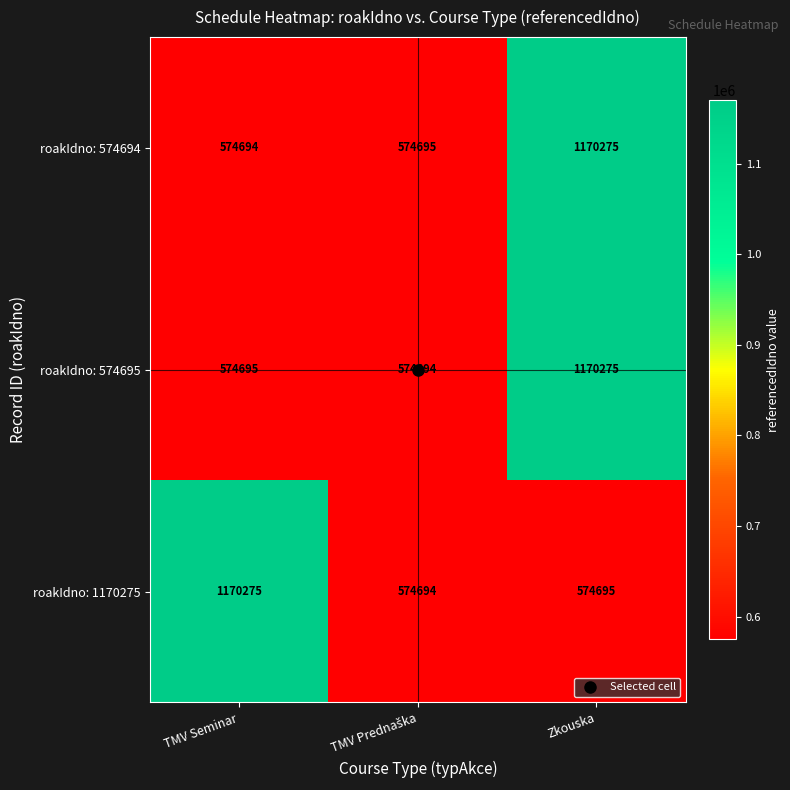

At TMV Seminar, list the series in order from largest to smallest.

roakIdno: 1170275, roakIdno: 574695, roakIdno: 574694